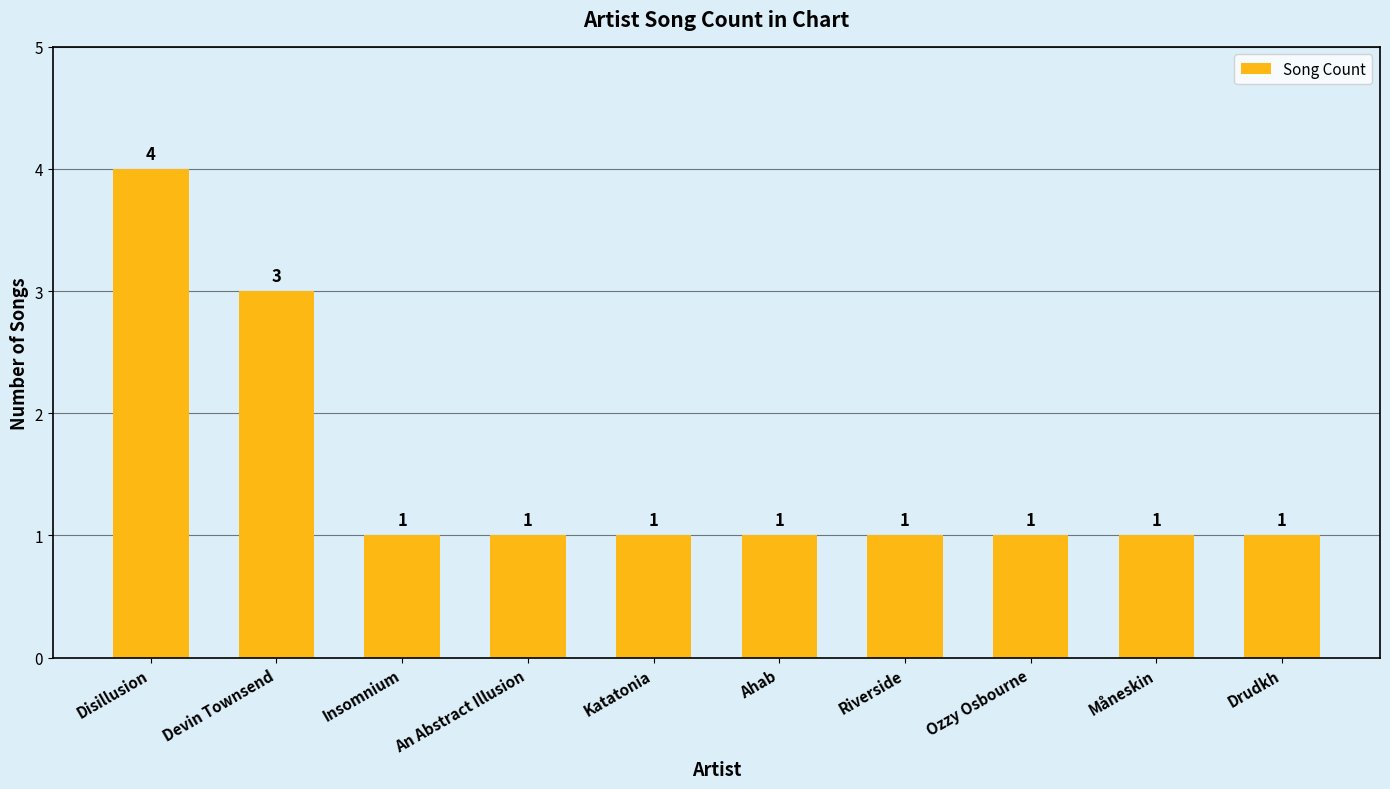

Which category has the highest value across all series?

Disillusion